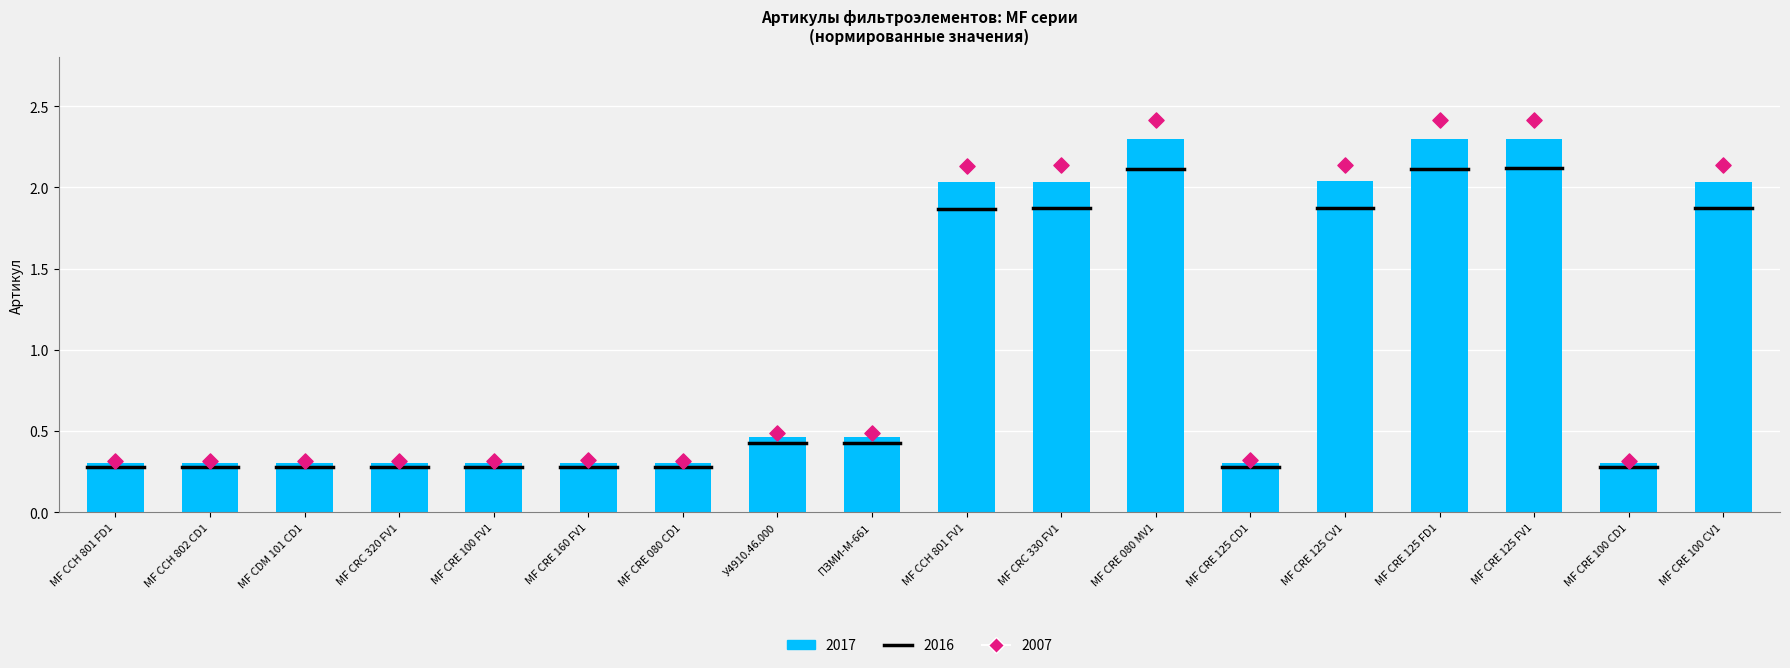

Is the value of 2017 at ПЗМИ-М-661 greater than the value of 2016 at ПЗМИ-М-661?

No